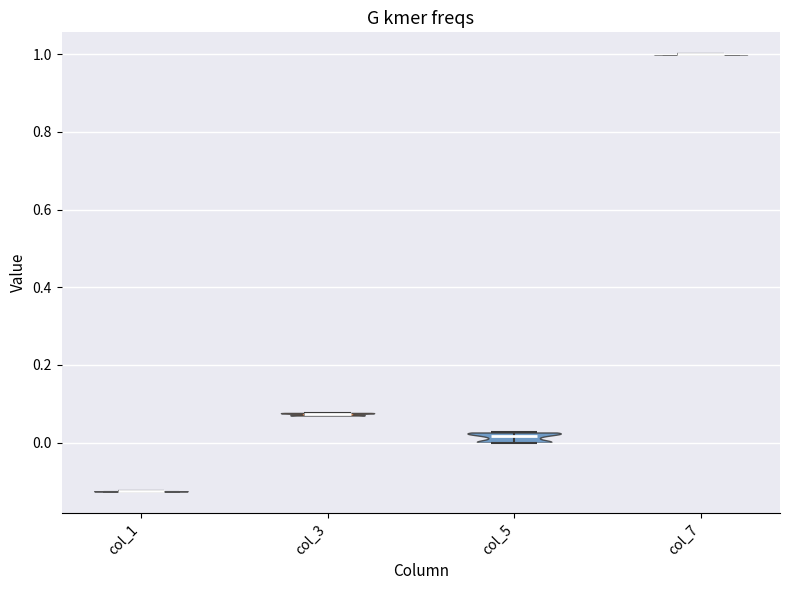

Reading left to right, read every violin against the y-axis: where its median line is, and the lowest and highest points it reaches. The values are not printed on the chart, so give them approximately, as read against the axis.

col_1: median line -0.12, lowest point -0.12, highest point -0.12
col_3: median line 0.08, lowest point 0.08, highest point 0.08
col_5: median line 0.02, lowest point 0.00, highest point 0.02
col_7: median line 1.00, lowest point 1.00, highest point 1.00